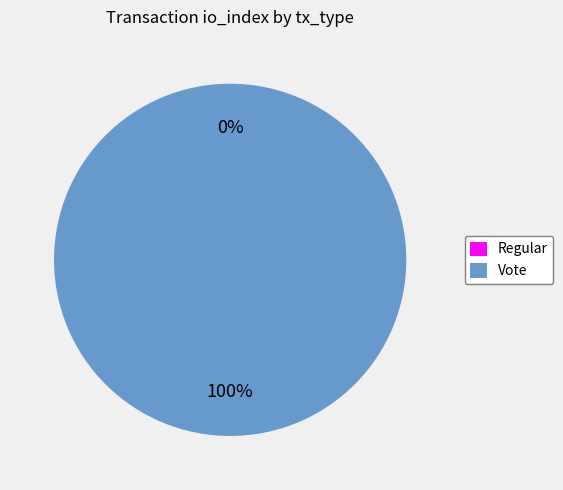

To the nearest percent, what is the average slice percentage?

50%